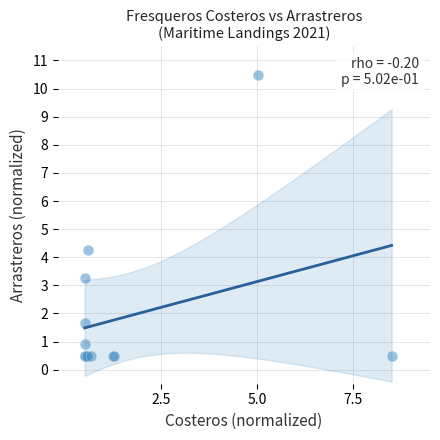

What Y value in the scatter plot is closest to 5?

4.3